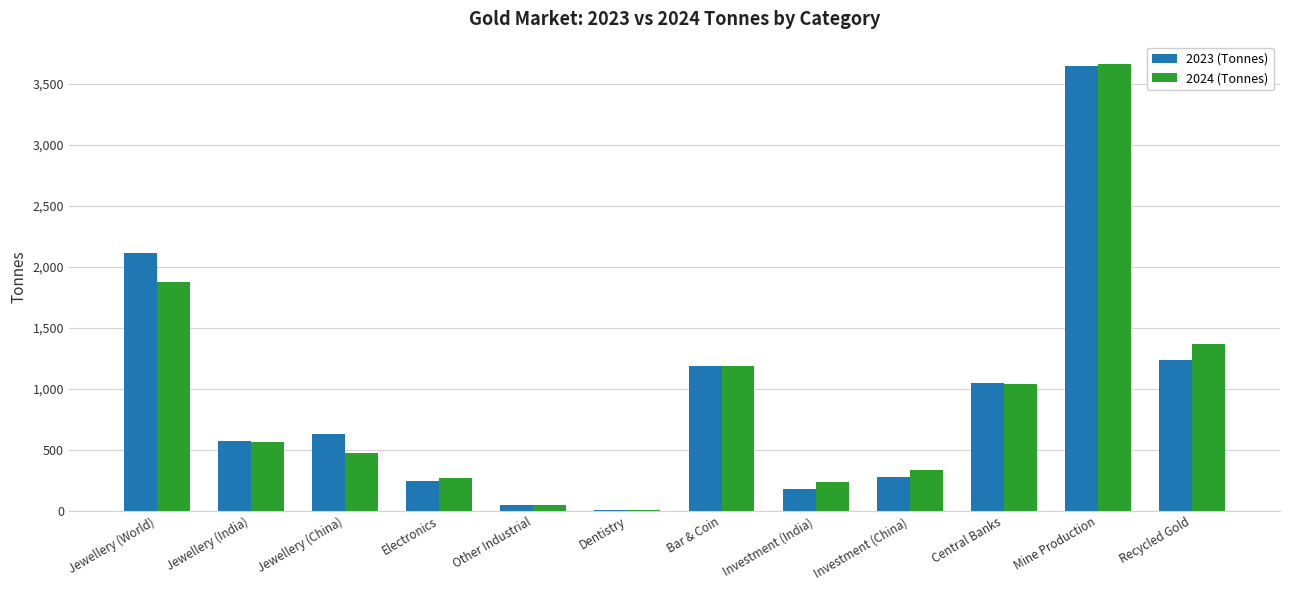

What is the greatest value displayed?

3661.2